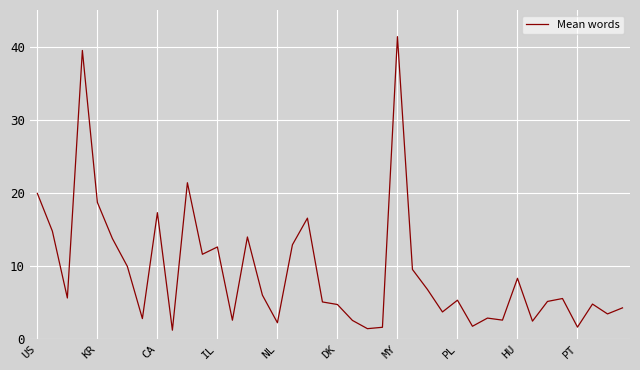

What is the maximum value shown in the chart?

41.4